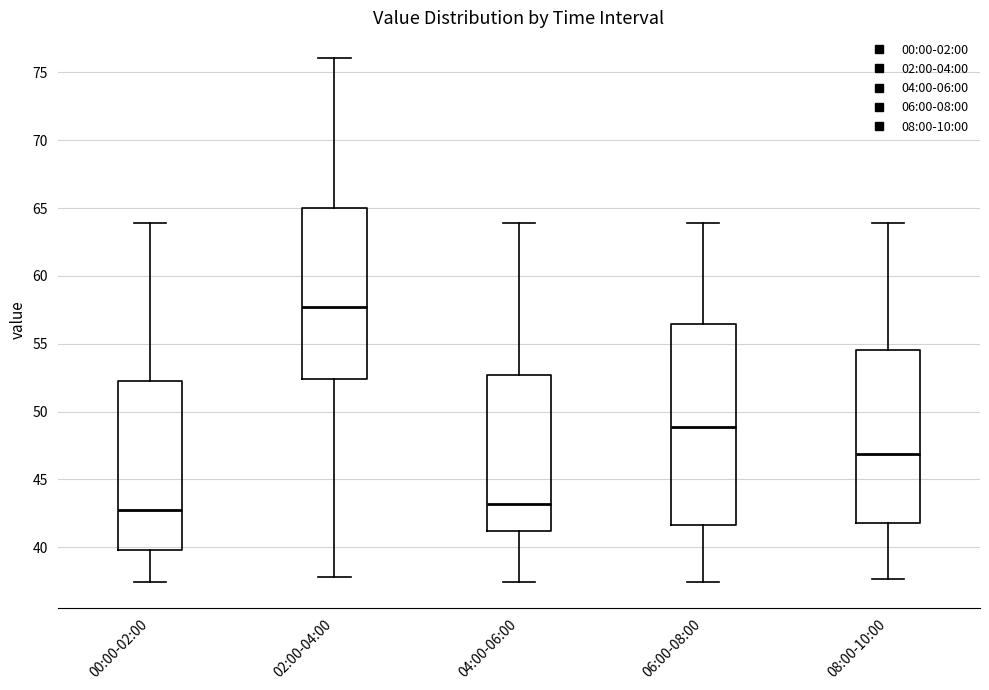

Reading left to right, read every box against the y-axis: the position of its median line, the range the box covers, and the ends of its whiskers. The values are not printed on the chart, so give them approximately, as read against the axis.

00:00-02:00: median 43.0, box 40.0 to 52.5, whiskers 37.5 to 64.0
02:00-04:00: median 57.5, box 52.5 to 65.0, whiskers 38.0 to 76.0
04:00-06:00: median 43.0, box 41.0 to 52.5, whiskers 37.5 to 64.0
06:00-08:00: median 49.0, box 41.5 to 56.5, whiskers 37.5 to 64.0
08:00-10:00: median 47.0, box 42.0 to 54.5, whiskers 37.5 to 64.0